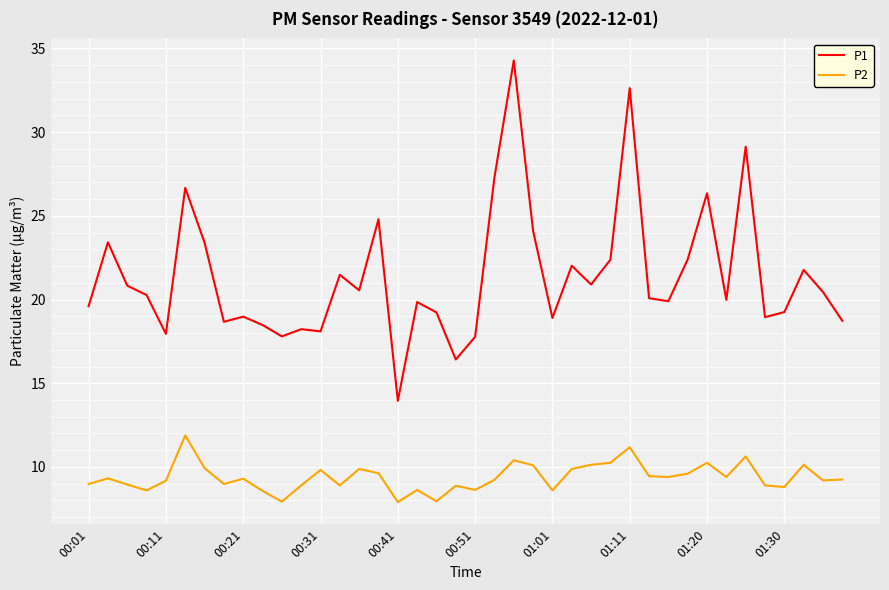

True or false: P2 and P1 intersect in this chart.

False